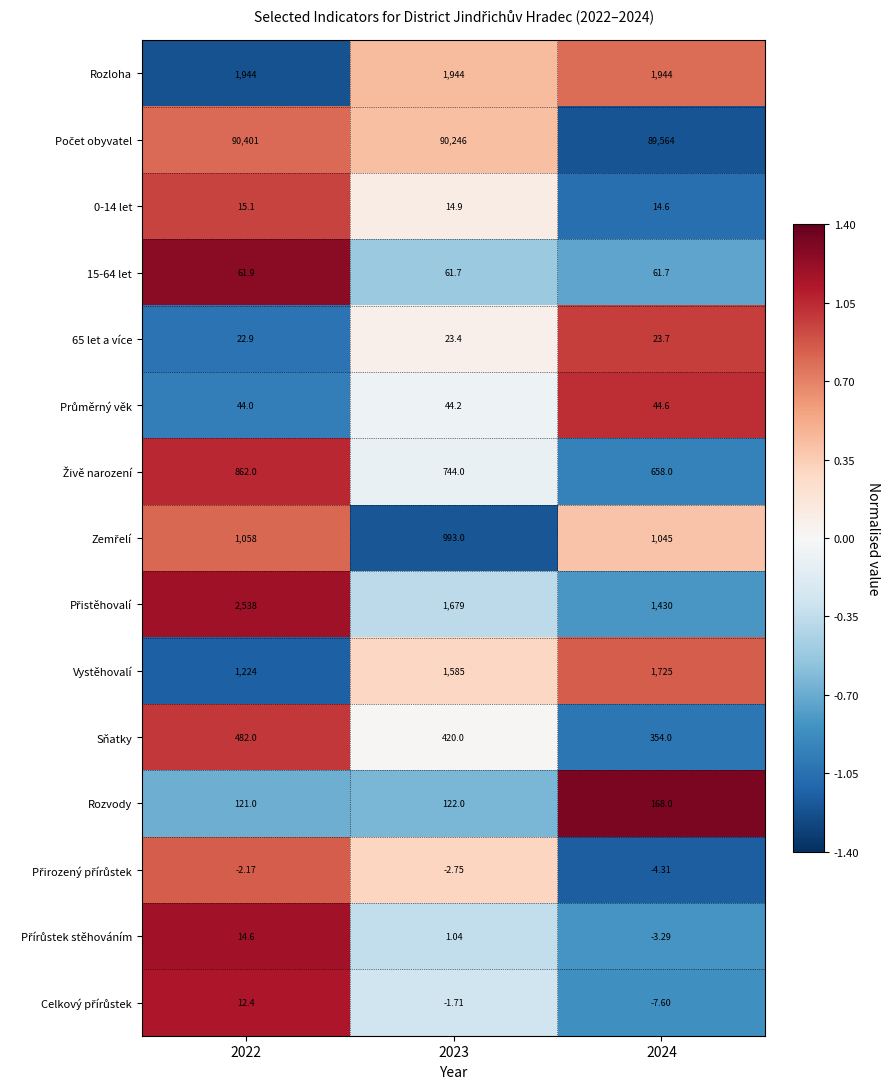

Is the value of Rozloha at 2024 greater than the value of Vystěhovalí at 2023?

Yes